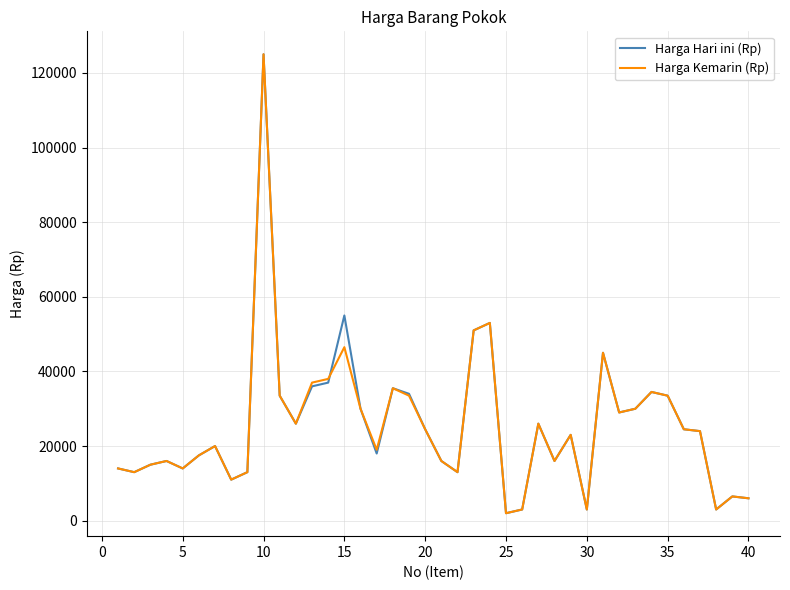

How many interior local valleys does the Harga Hari ini (Rp) series have?

11